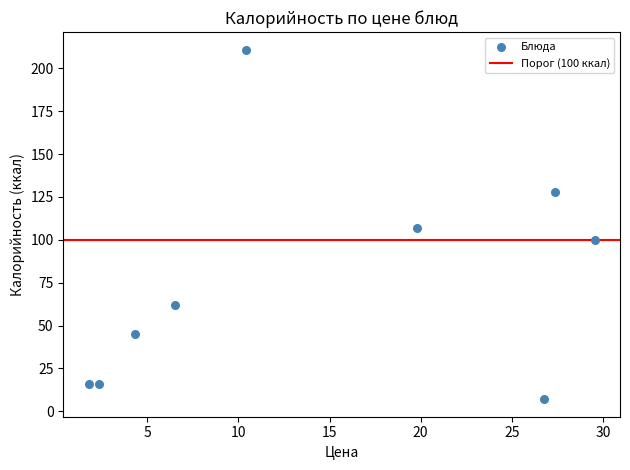

What is the range of Y values (max minus min)?

204